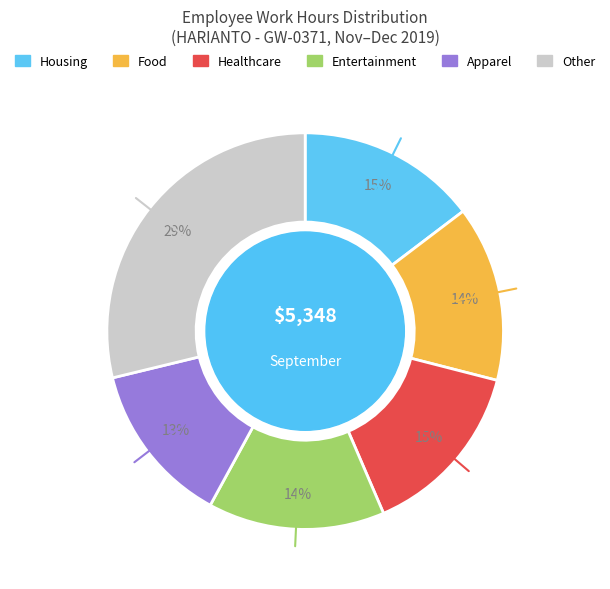

To the nearest percent, what is the average slice percentage?

17%